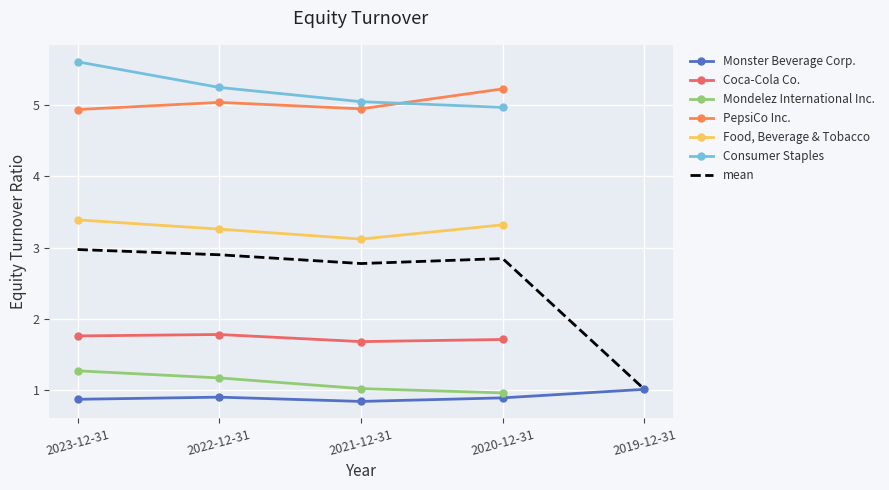

What is the average value of the PepsiCo Inc. series?

5.0